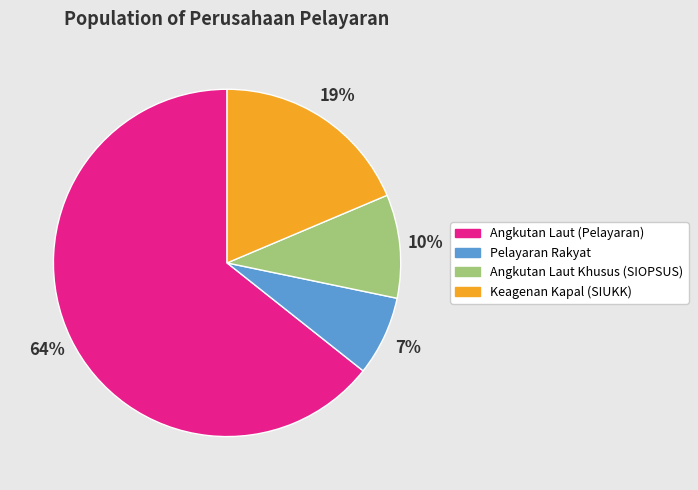

Which slice represents more than half of the pie?

Angkutan Laut (Pelayaran)